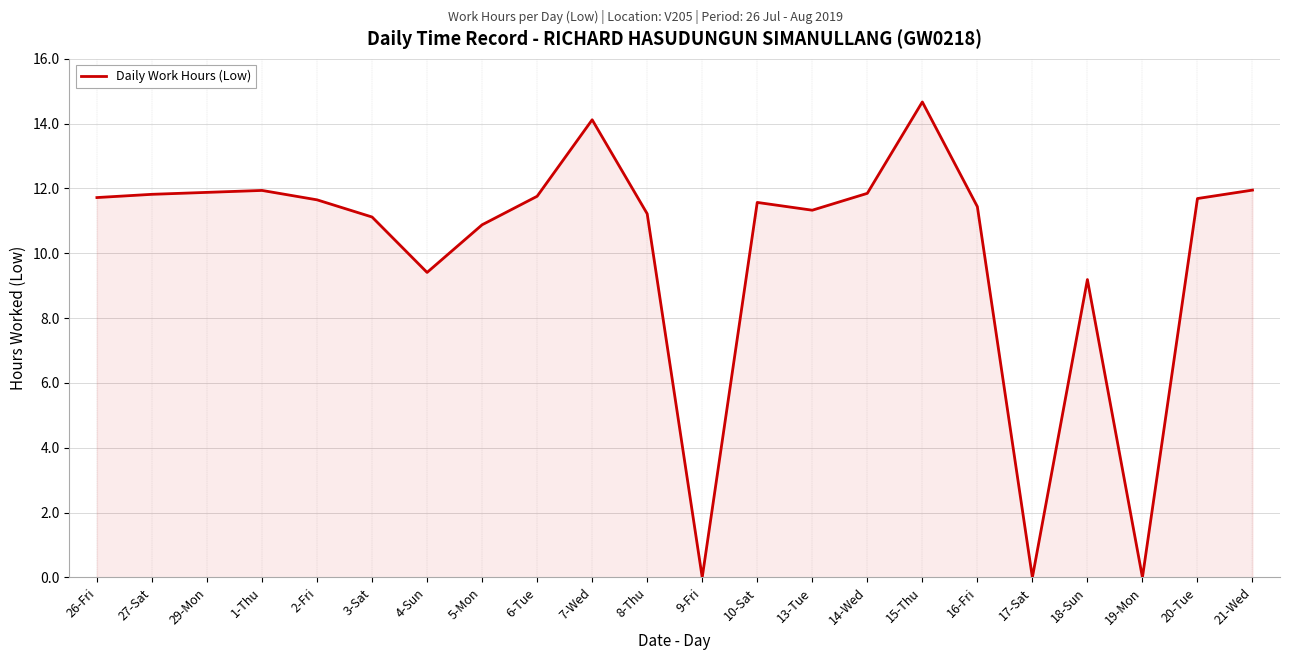

What is the change in value from 7-Wed to 13-Tue?

-2.8